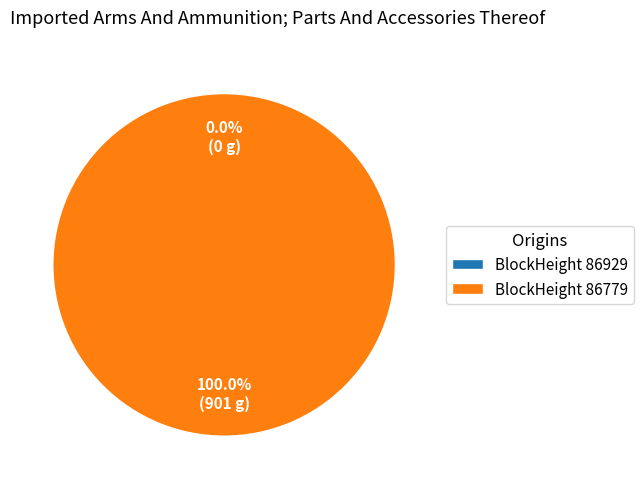

Which slice is the smallest?

86929